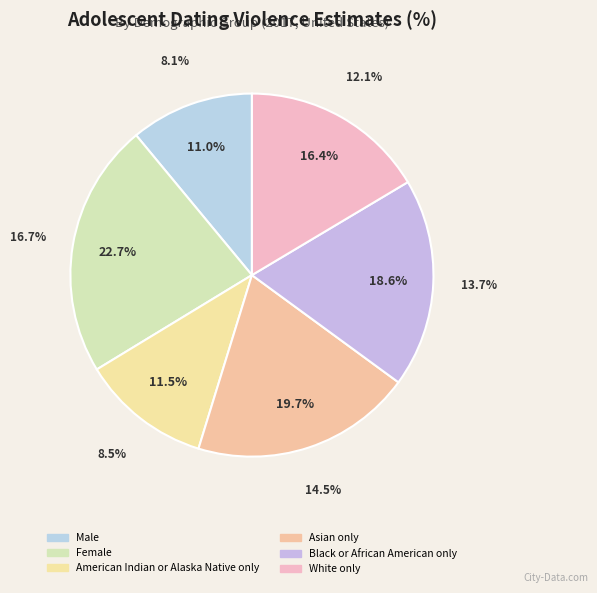

To the nearest percent, what is the difference between the largest and smallest slice percentages?

12%